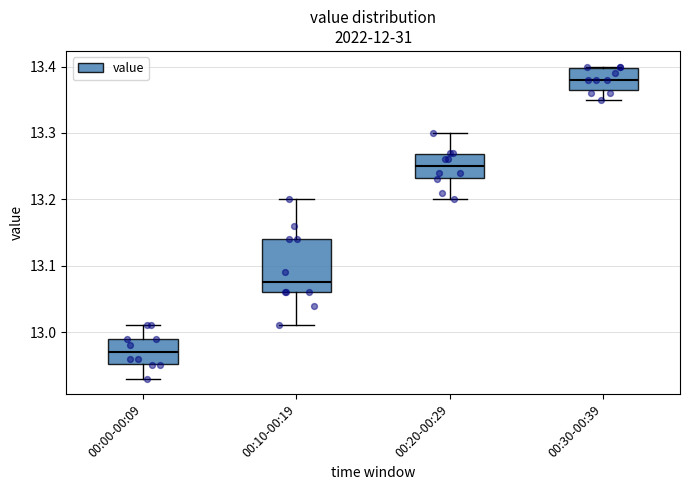

Which box's median line is the highest?

00:30-00:39